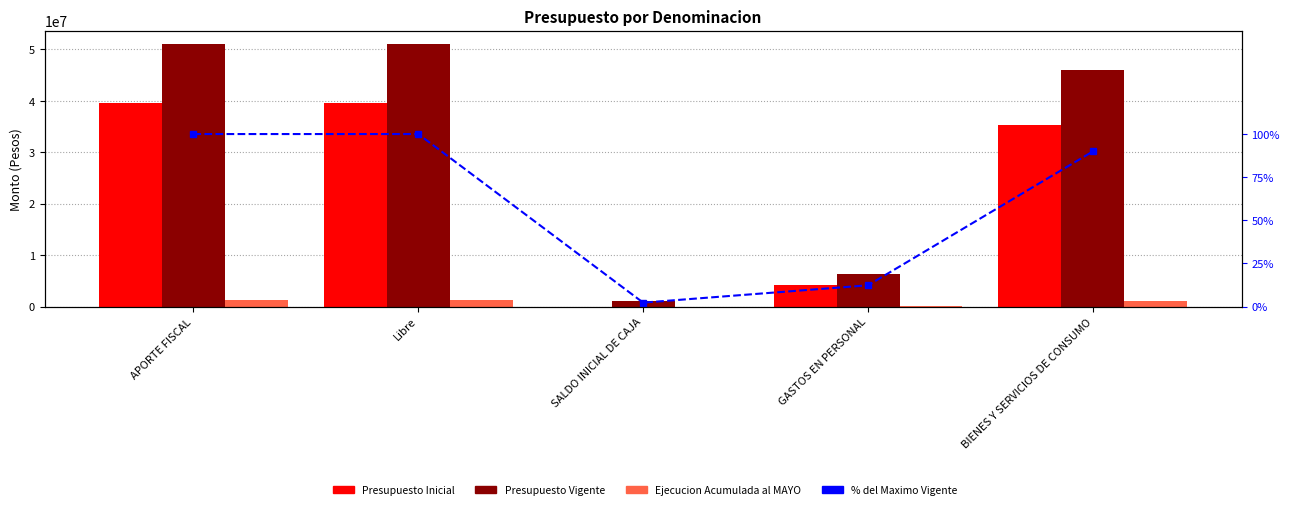

What is the value of the Presupuesto Vigente bar at the 1st from the left?

51090905.0